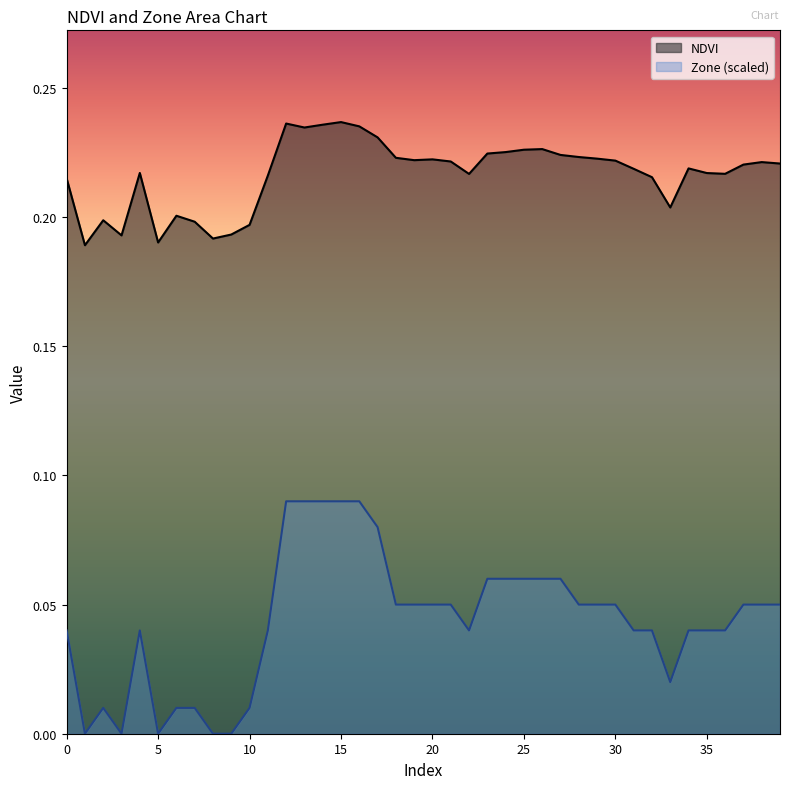

At how many categories does at least one series exceed 0?

40